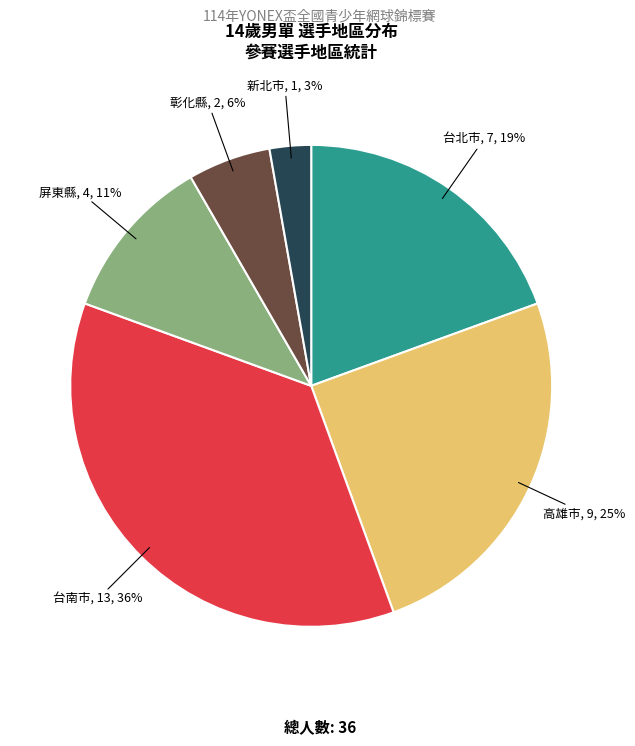

How many slices are in this pie chart?

6